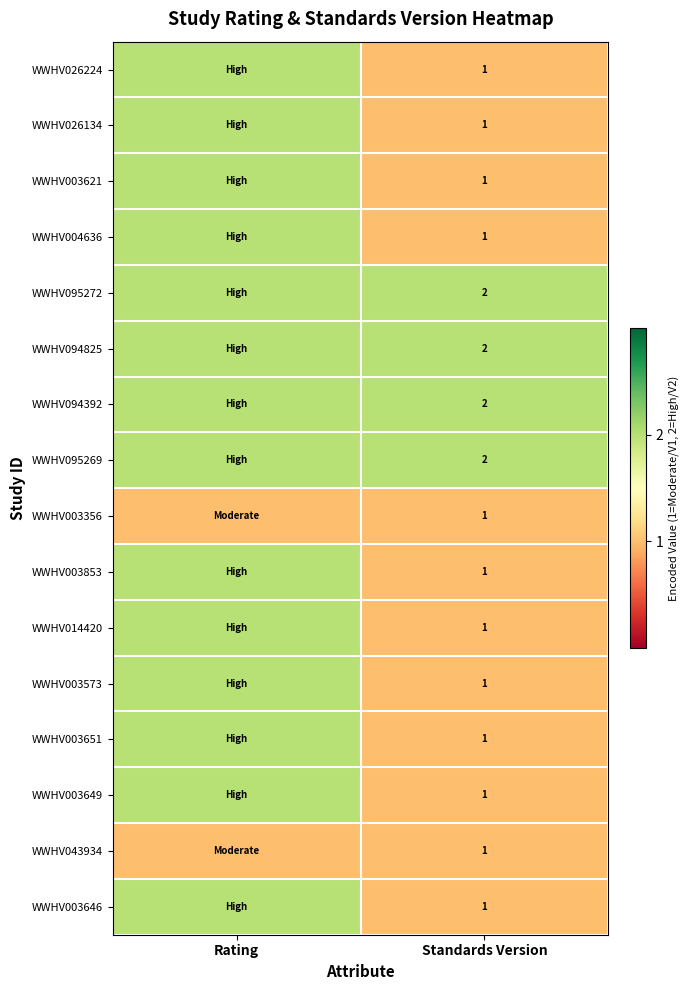

What is the total value across all series at Rating?

30